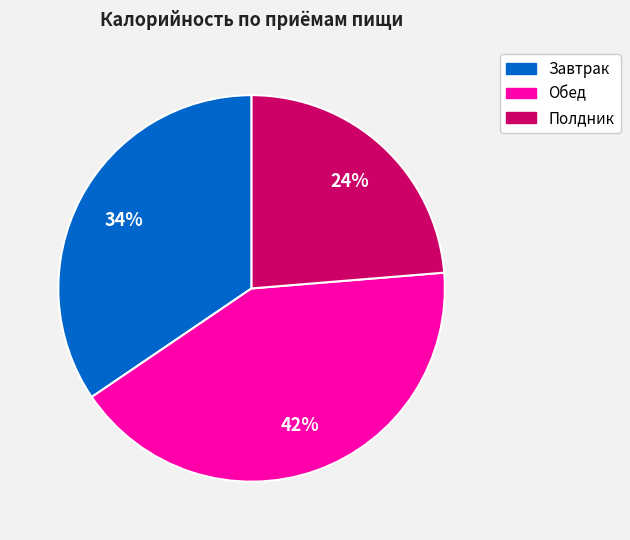

What percentage is the Полдник slice, to the nearest percent?

24%